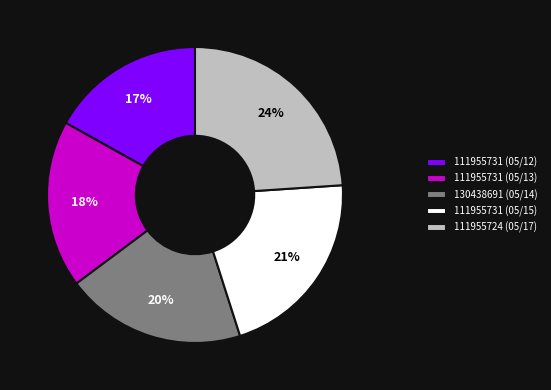

Approximately how many times larger is the value at 111955731 (05/13) compared to 111955724 (05/17)?

0.8